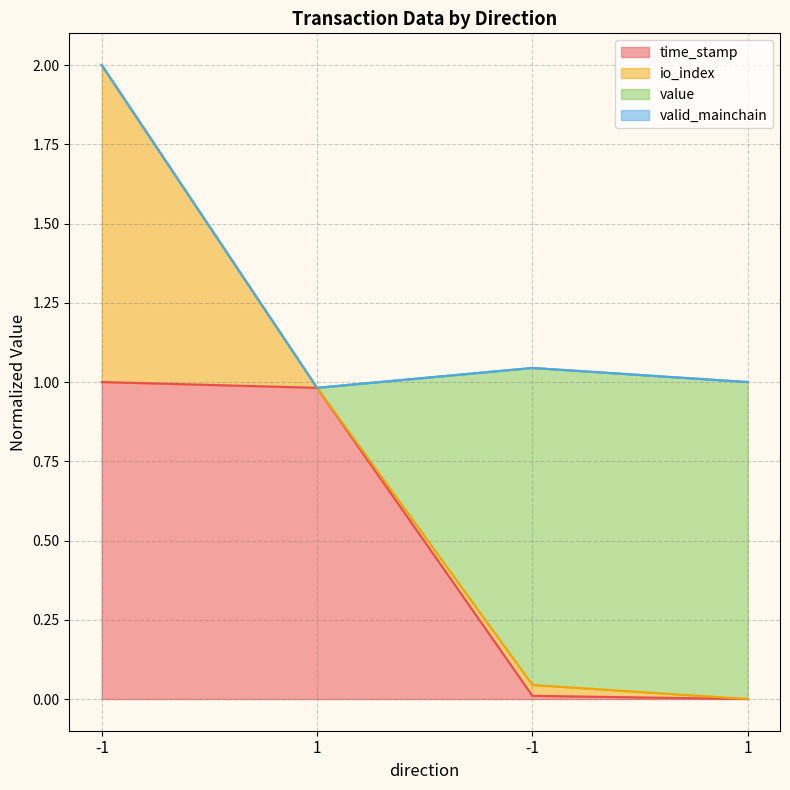

What is the value of the io_index point at the 2nd from the left?

1.0